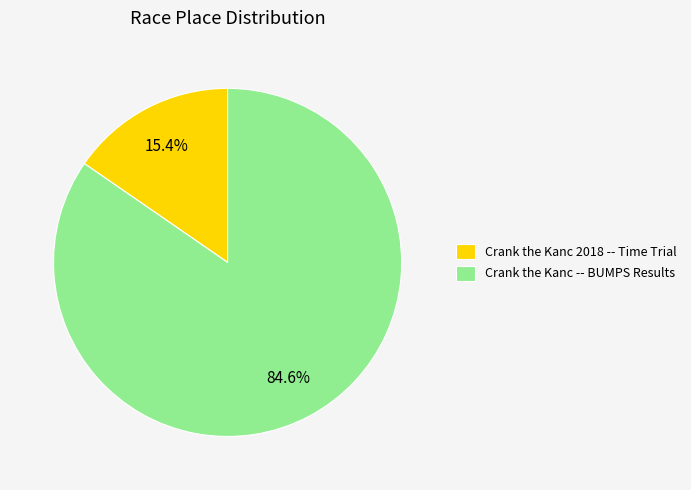

The Crank the Kanc -- BUMPS Results slice represents 96% of the pie. True or false?

False